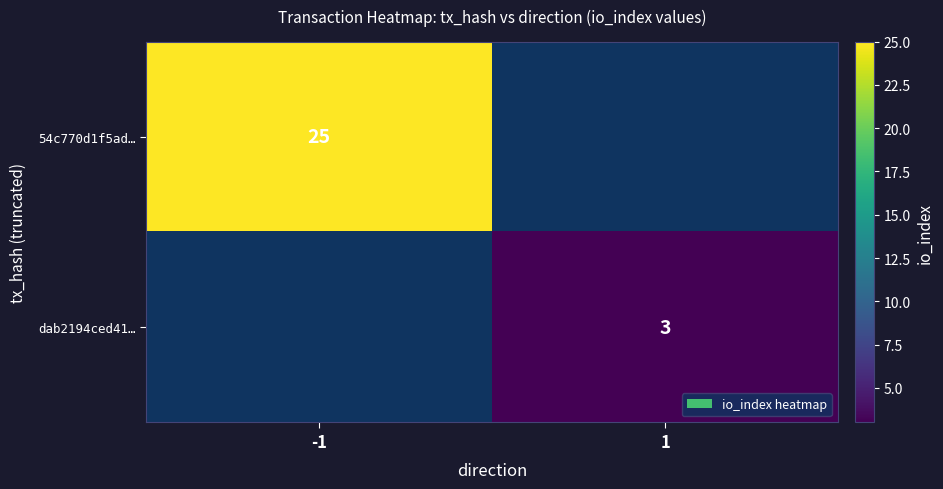

Count the number of data series in this chart.

2